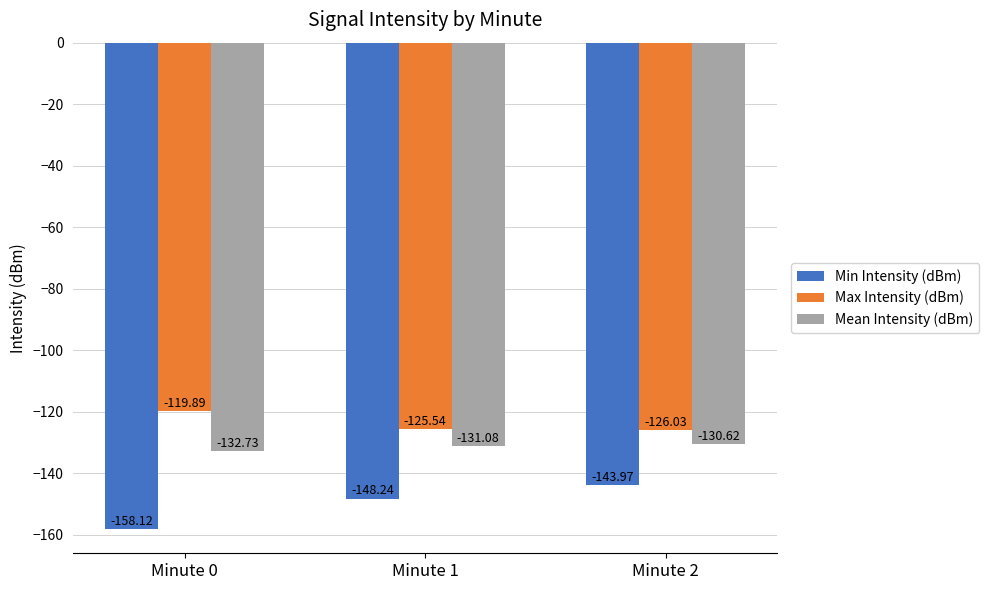

What is the sum of all Mean Intensity (dBm) values?

-394.4